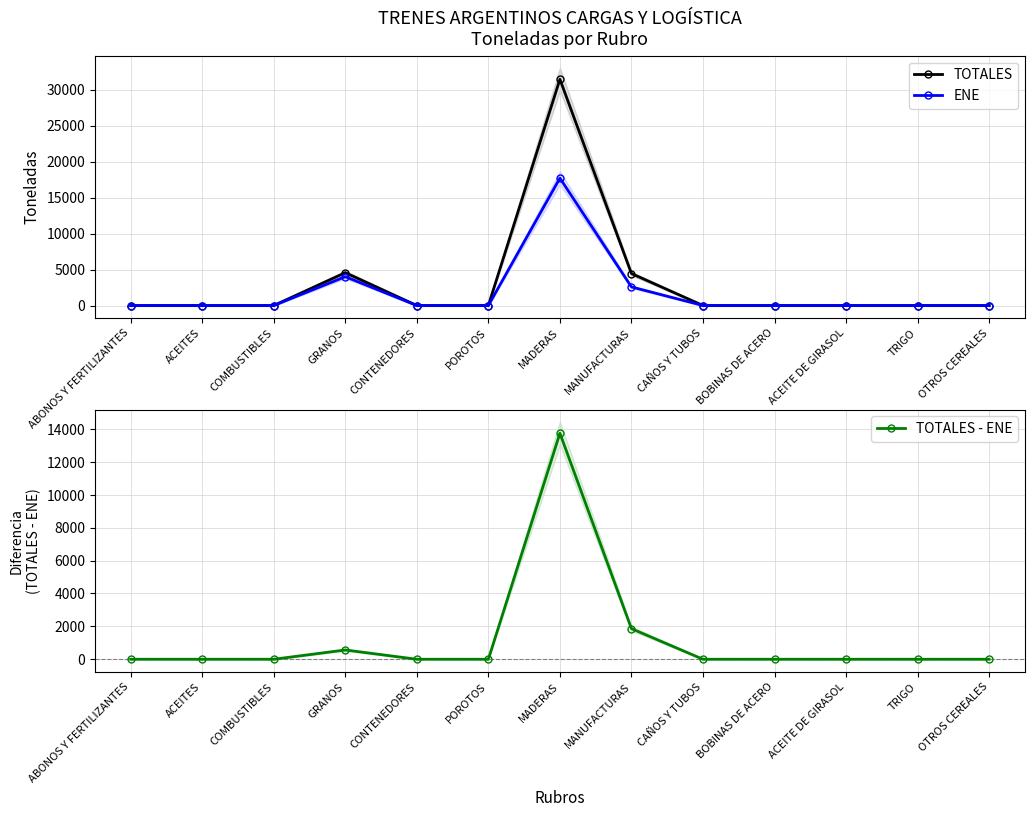

What is the difference between the maximum and minimum values in the TOTALES series?

31448.0